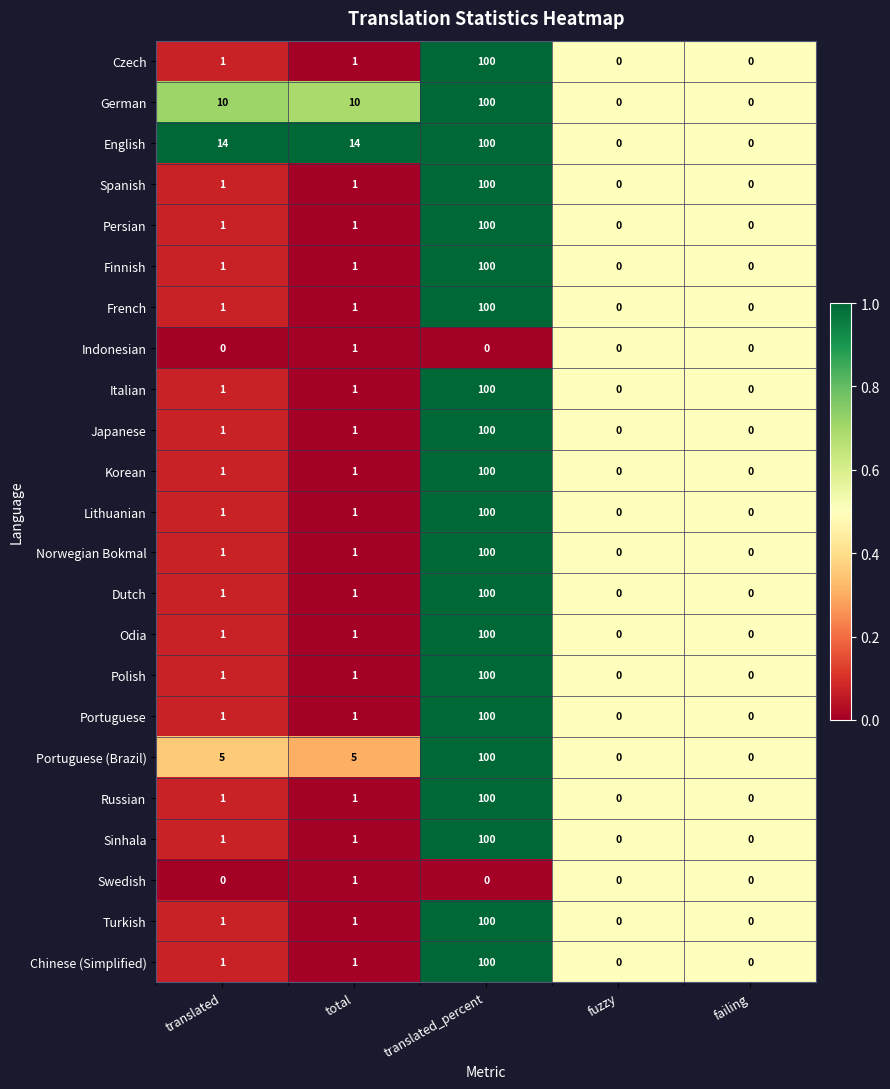

Which series has the largest total across all categories?

English